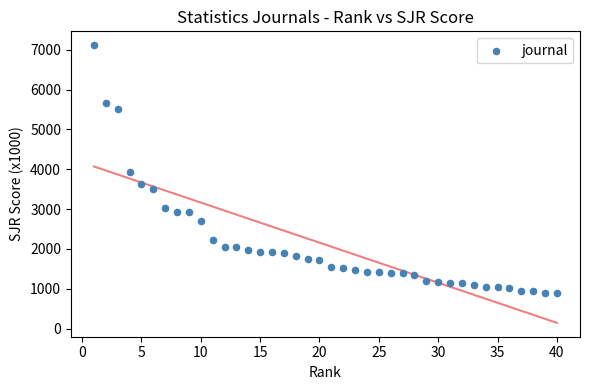

What is the range of X values (max minus min)?

39